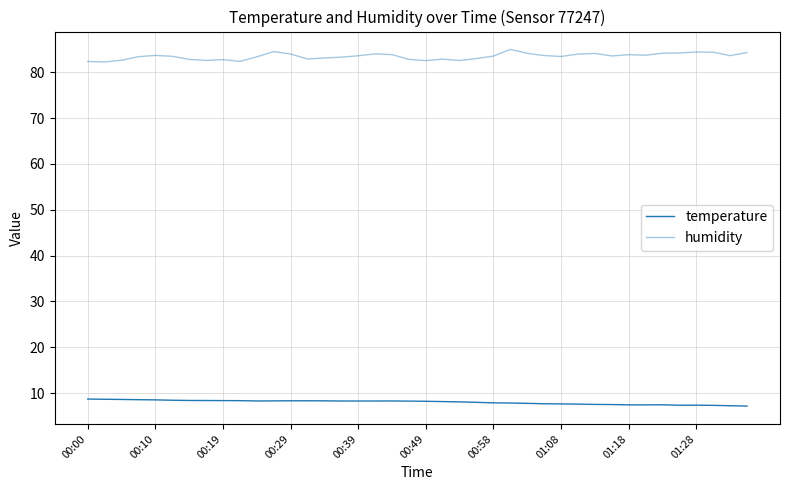

What is the maximum value shown in the chart?

85.0